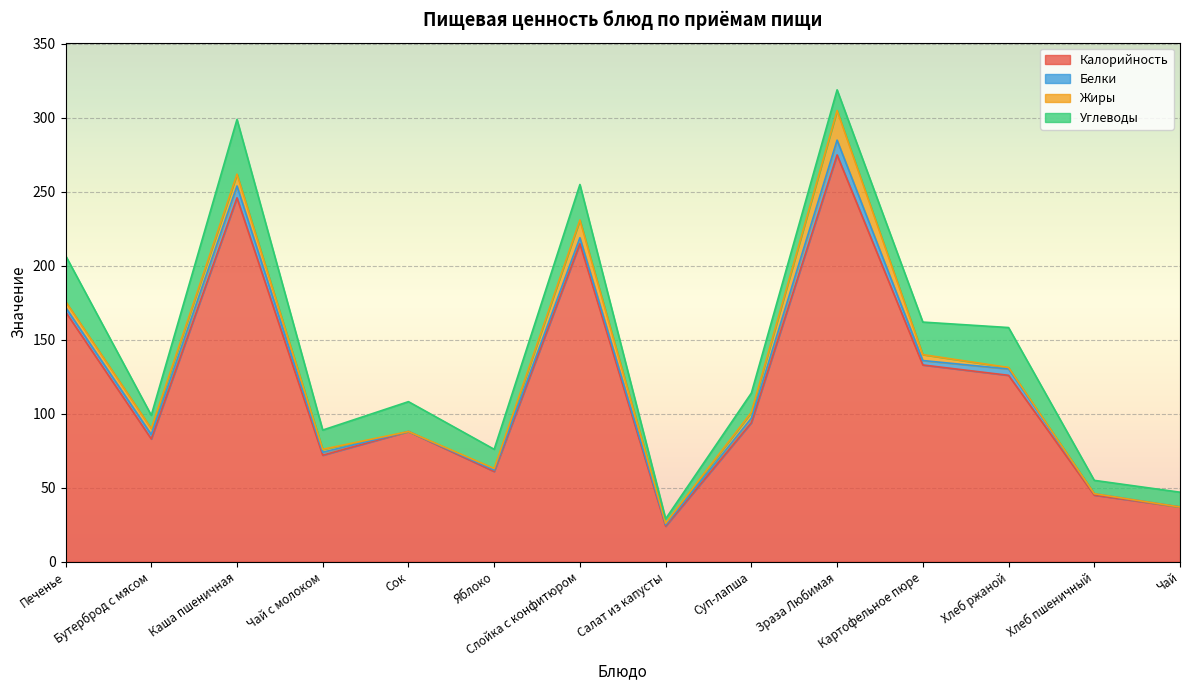

What is the difference between the second highest and minimum values in the Углеводы series?

28.0